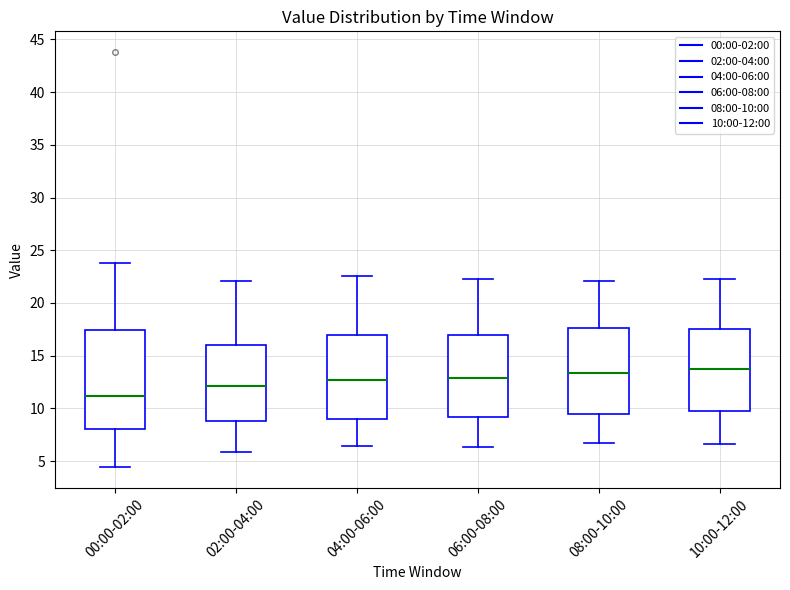

Reading left to right, read every box against the y-axis: the position of its median line, the range the box covers, and the ends of its whiskers. The values are not printed on the chart, so give them approximately, as read against the axis.

00:00-02:00: median 11.0, box 8.0 to 17.5, whiskers 4.5 to 24.0
02:00-04:00: median 12.0, box 9.0 to 16.0, whiskers 6.0 to 22.0
04:00-06:00: median 12.5, box 9.0 to 17.0, whiskers 6.5 to 22.5
06:00-08:00: median 13.0, box 9.0 to 17.0, whiskers 6.5 to 22.5
08:00-10:00: median 13.5, box 9.5 to 17.5, whiskers 7.0 to 22.0
10:00-12:00: median 14.0, box 9.5 to 17.5, whiskers 6.5 to 22.5